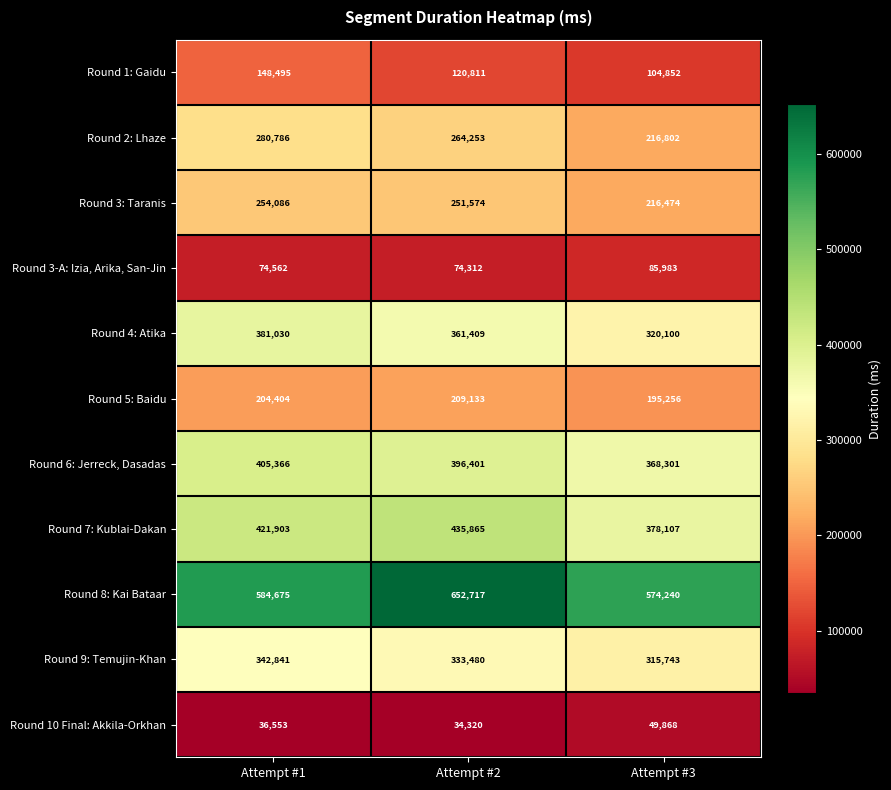

Rank the categories by Round 7: Kublai-Dakan value from highest to lowest.

Attempt #2, Attempt #1, Attempt #3